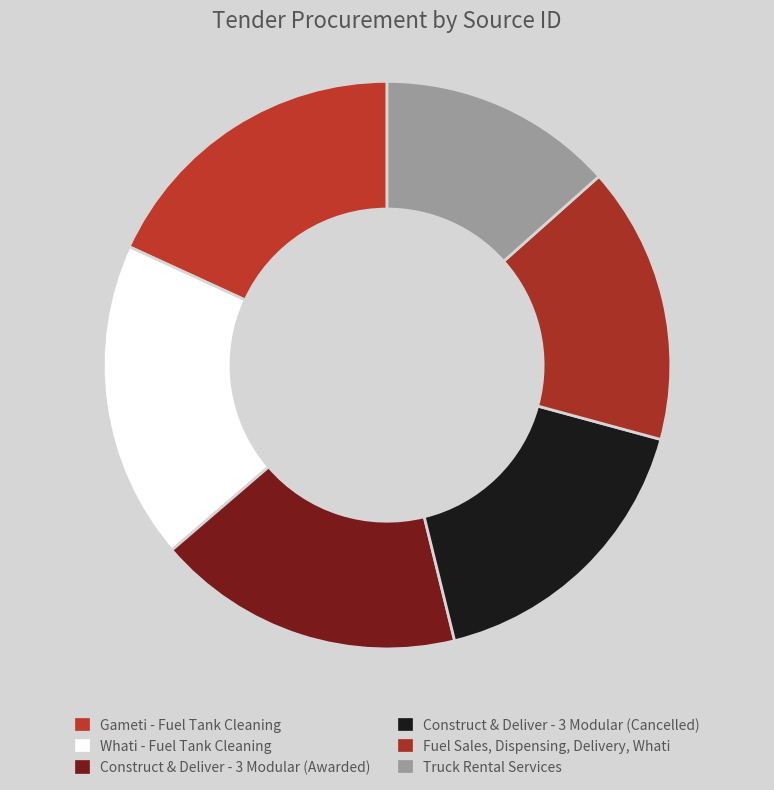

Which slice is the largest?

Whati - Fuel Tank Cleaning